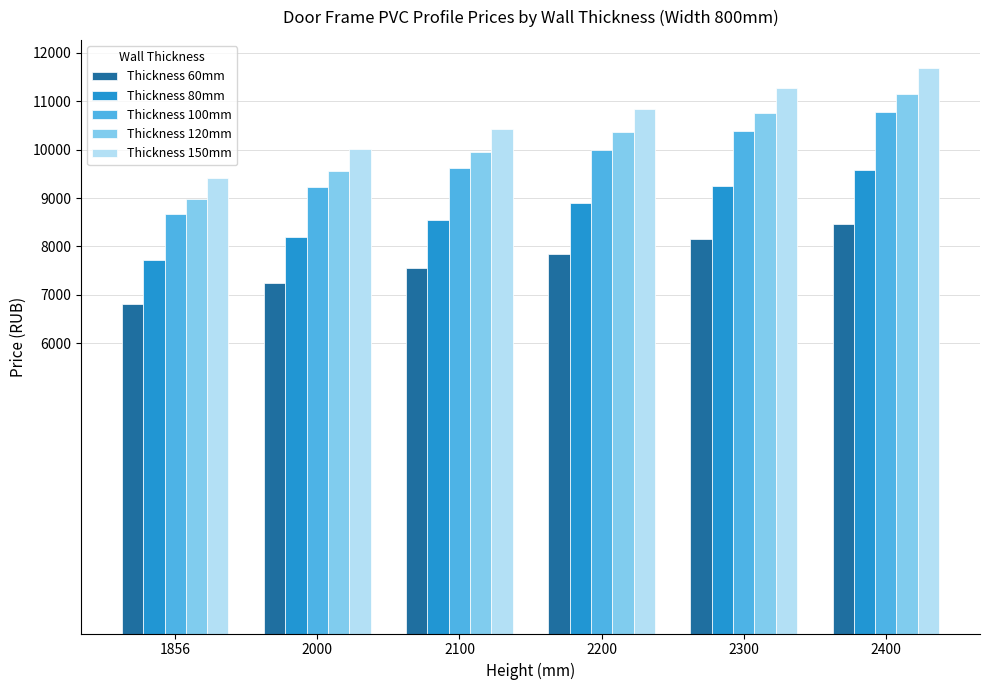

True or false: Thickness 100mm has a value of 15282.6 at 2400.

False